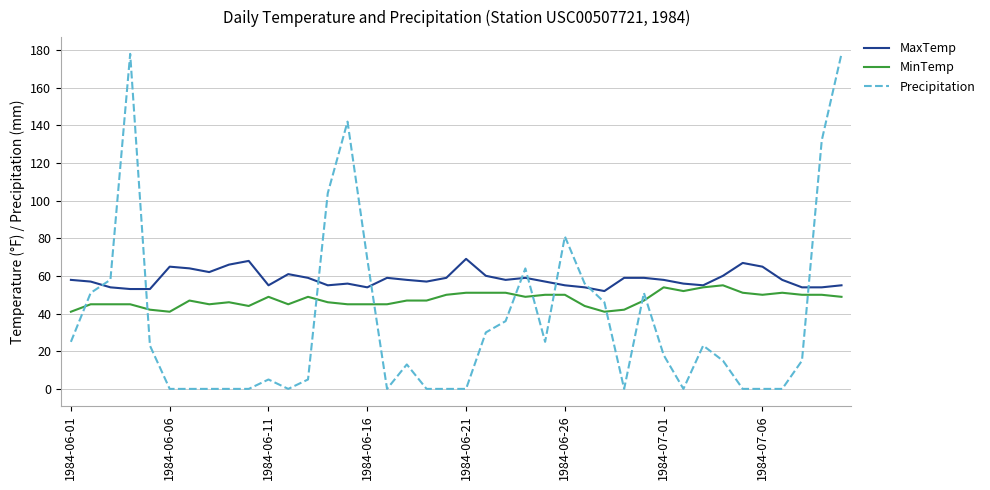

What is the maximum value for MinTemp?

55.0